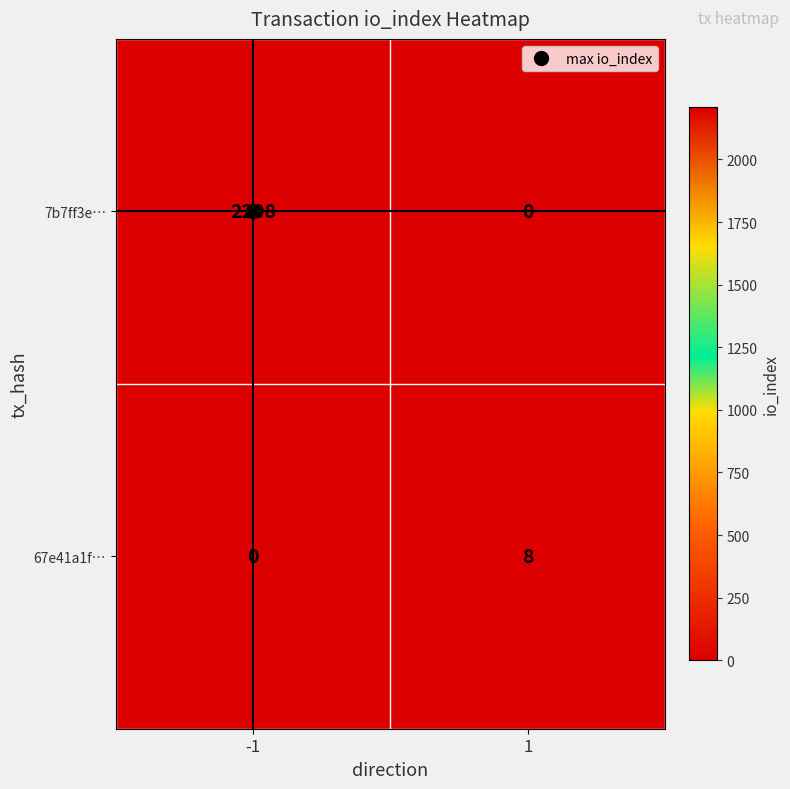

What value does the 7b7ff3e… series have at -1?

2208